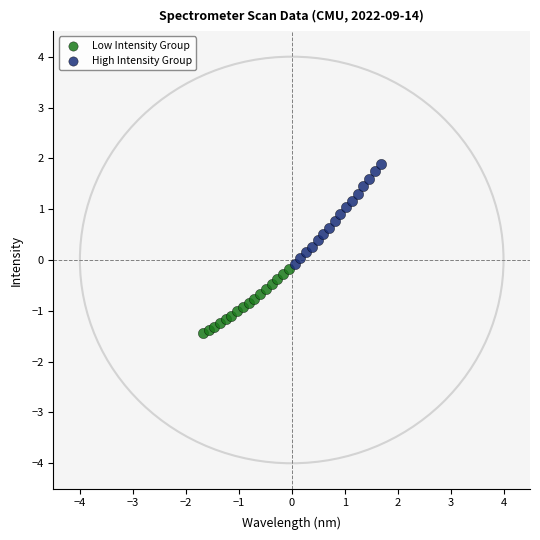

Which series contains the lowest Y value?

Low Intensity Group